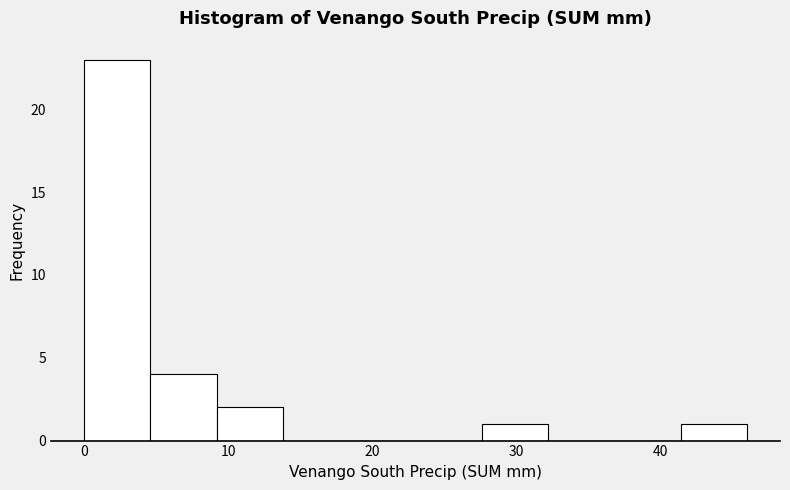

What is the height of the bar covering 4.6 to 9.2 on the x-axis? Neither the bar edges nor the heights are printed on the chart, so give them approximately, as read against the axes.

4